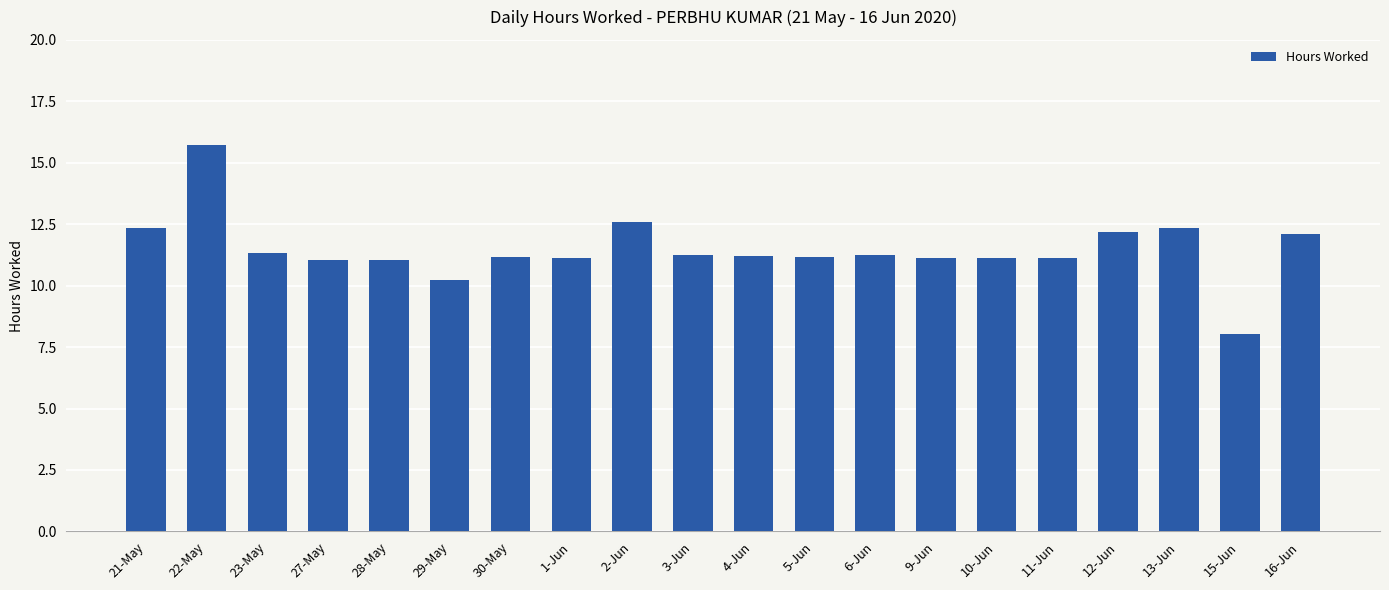

The chart shows a value of 11.0 at 28-May. True or false?

True